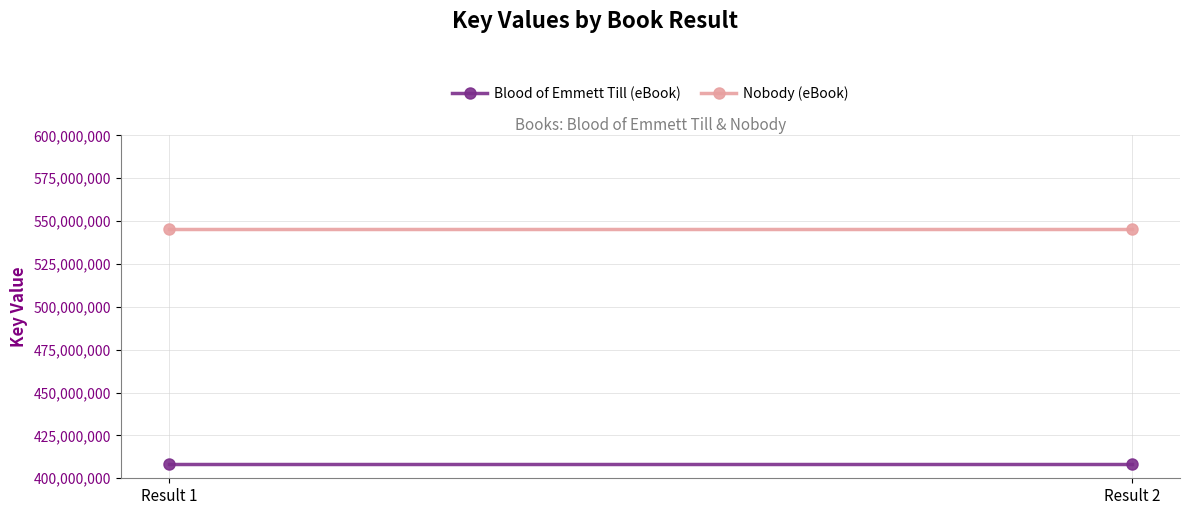

Reading left to right, transcribe all the data shown in this chart.

Blood of Emmett Till (eBook): 408396470	408396470
Nobody (eBook): 545608324	545608324